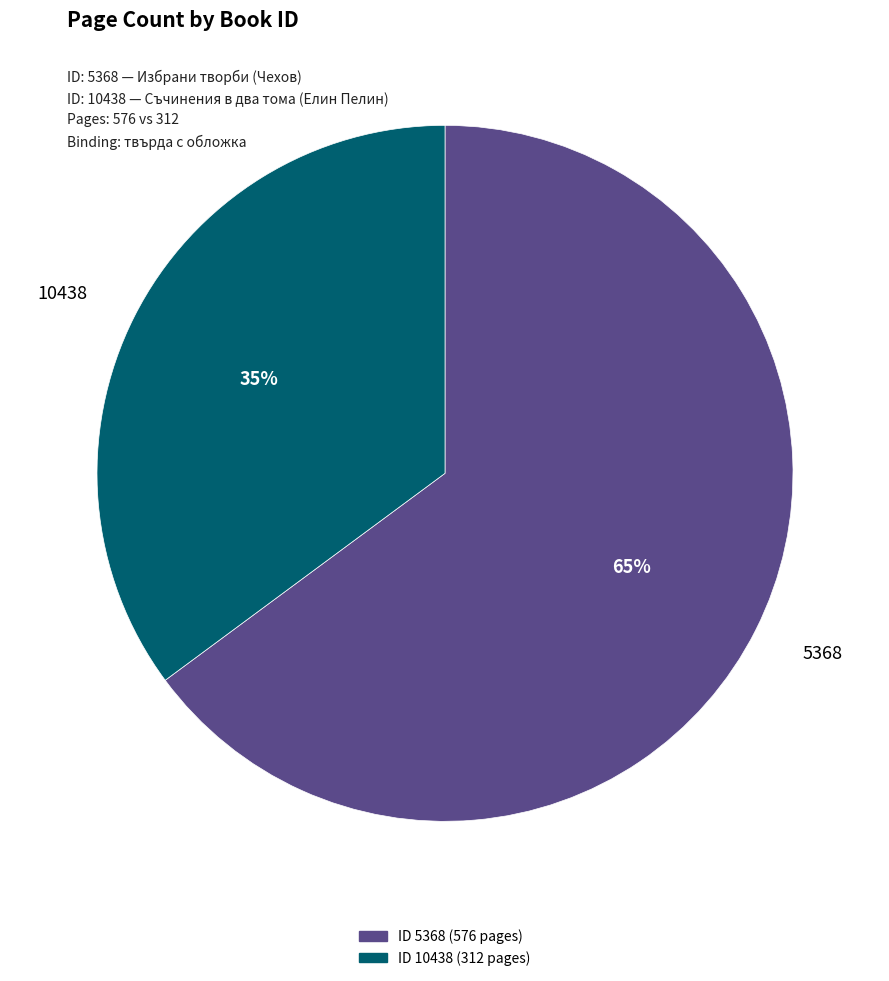

Is there any slice that represents more than half of the pie?

Yes